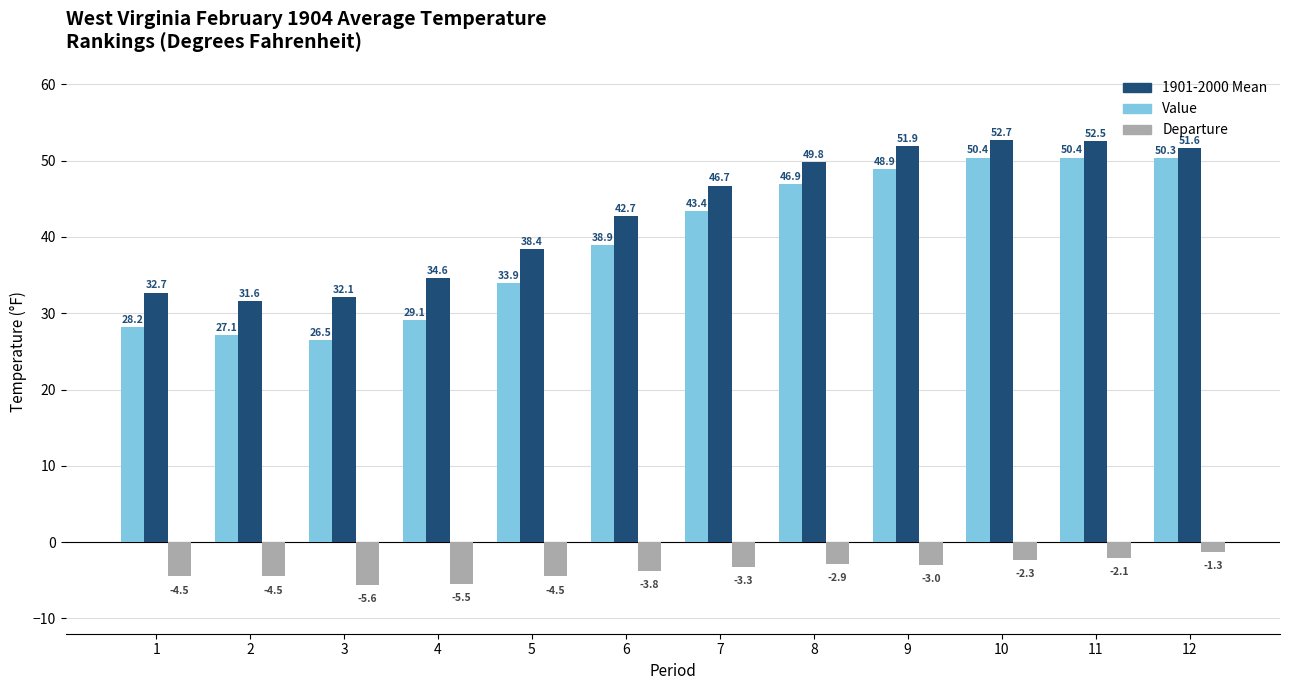

What are all the series names shown in the legend?

1901-2000 Mean, Value, Departure